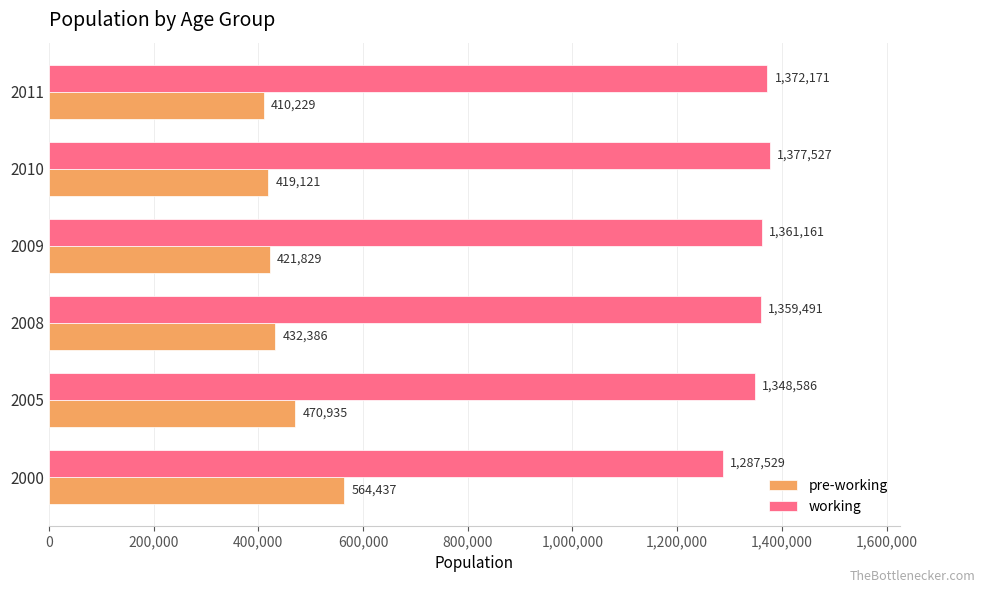

At which label does pre-working reach its minimum?

2011